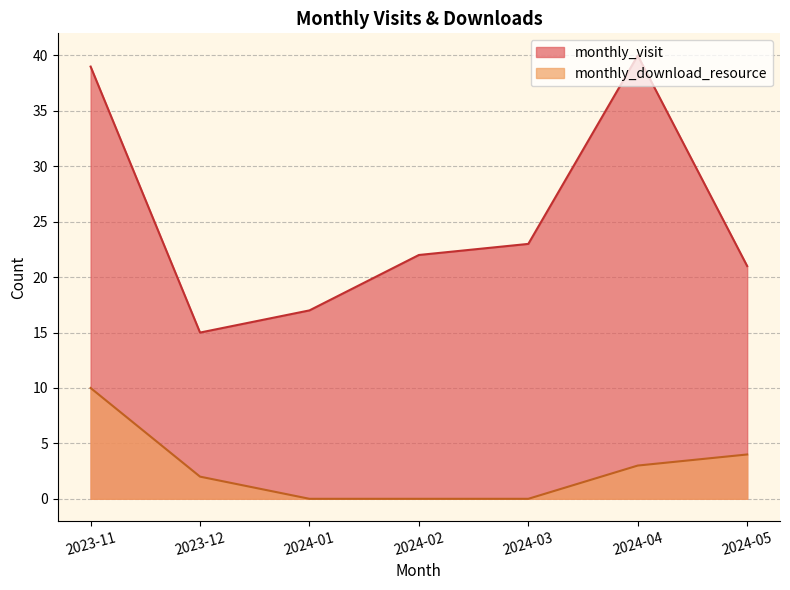

Where is the first local minimum for monthly_visit?

2023-12